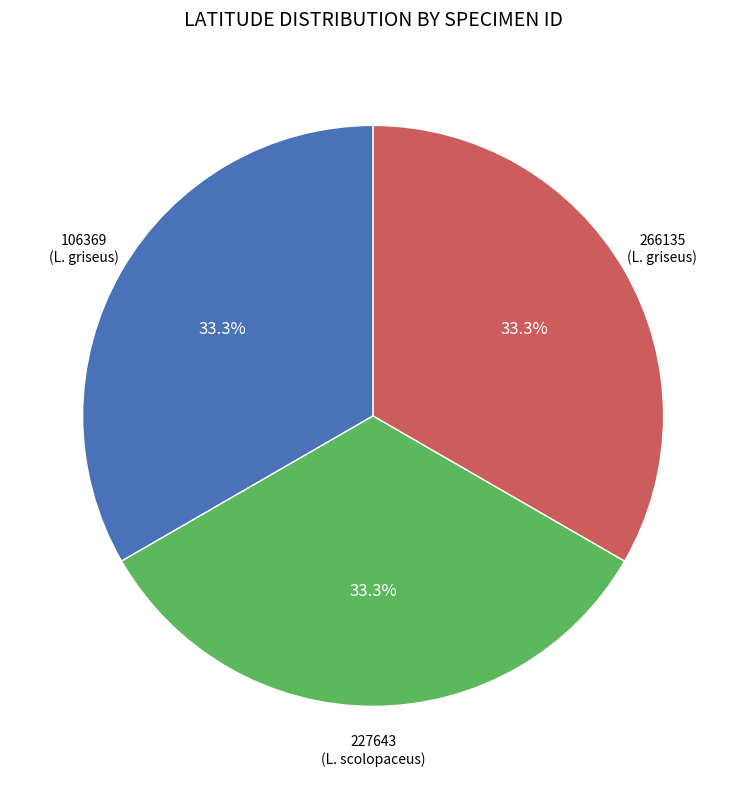

Is there a majority slice in this chart?

No